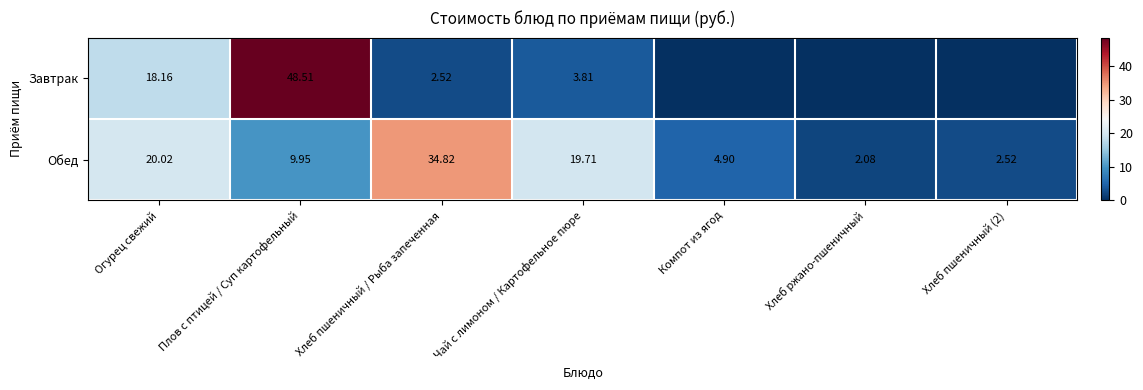

At which category is the sum across all series the highest?

Плов с птицей / Суп картофельный